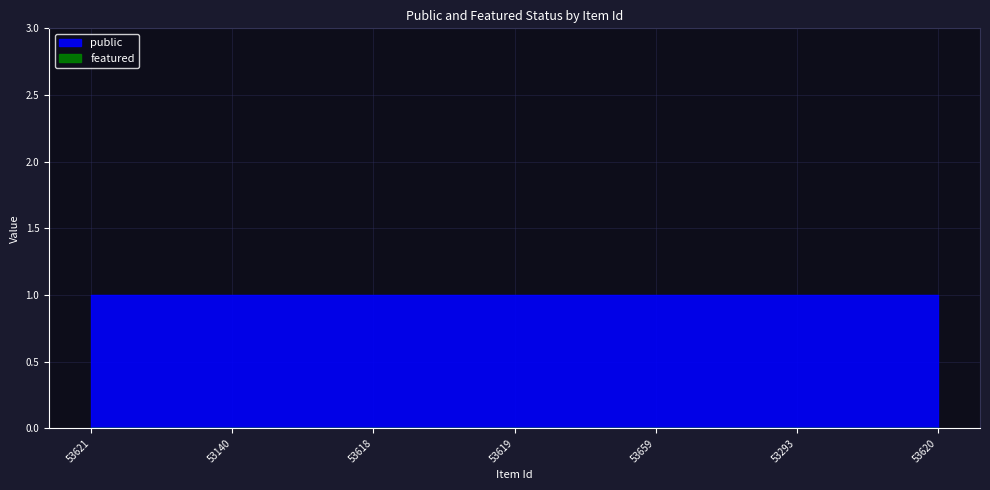

Rank the series by their average value, from lowest to highest.

featured, public